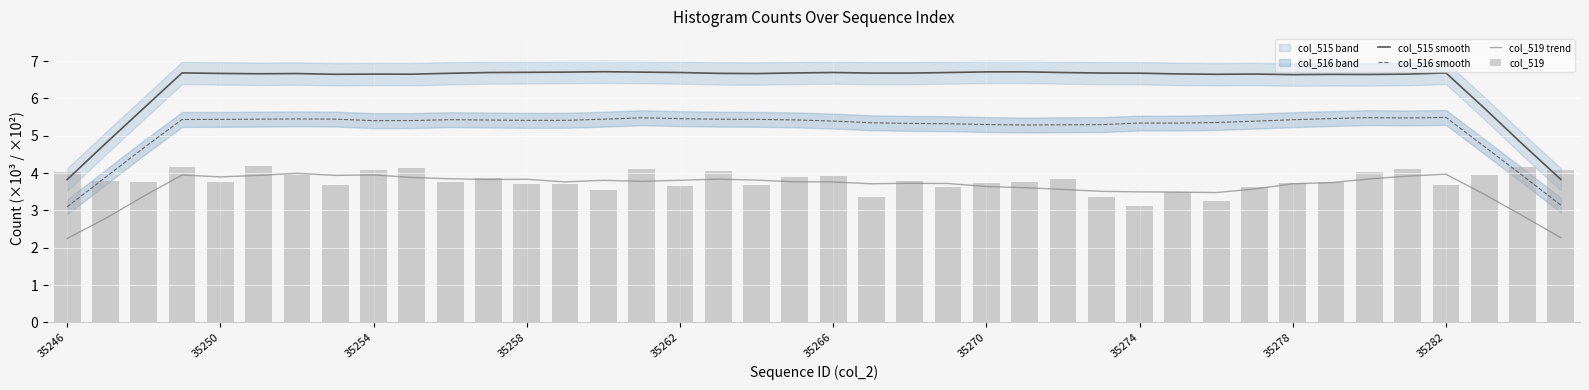

The col_516 smooth series shows 5.3 at 35270. True or false?

True